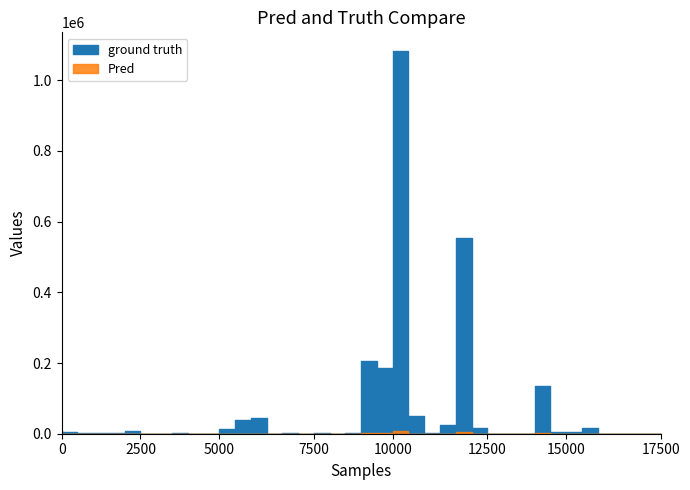

True or false: Pred and ground truth intersect in this chart.

False